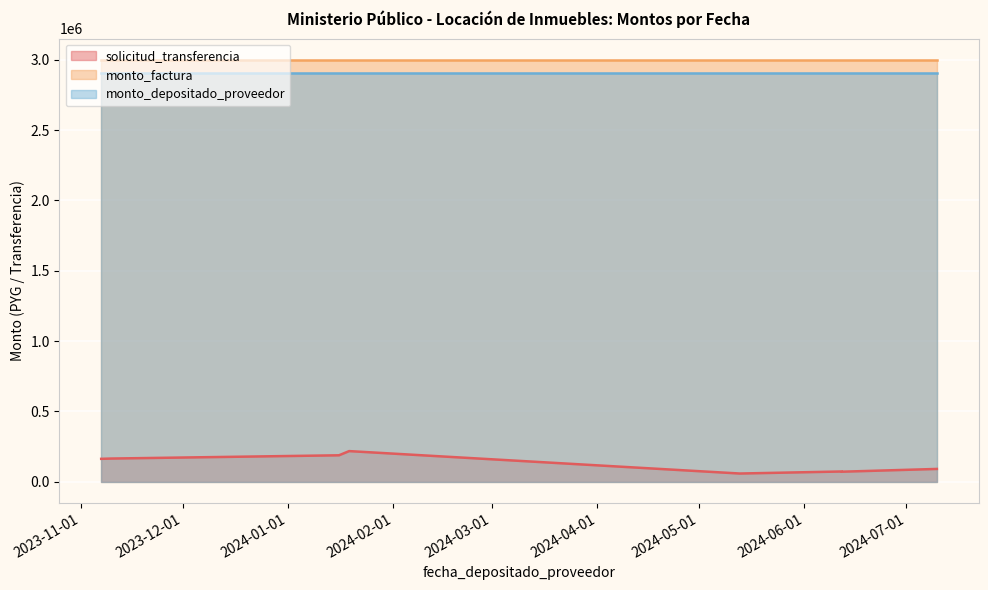

What is the minimum value for monto_factura?

3000000